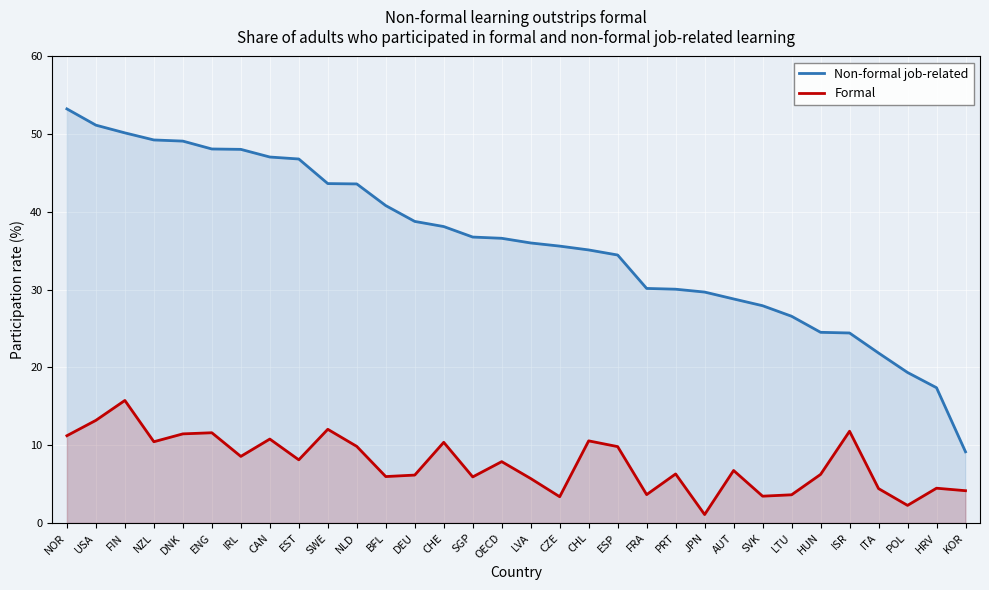

Is it true that Non-formal job-related equals 24.5 at HUN?

True